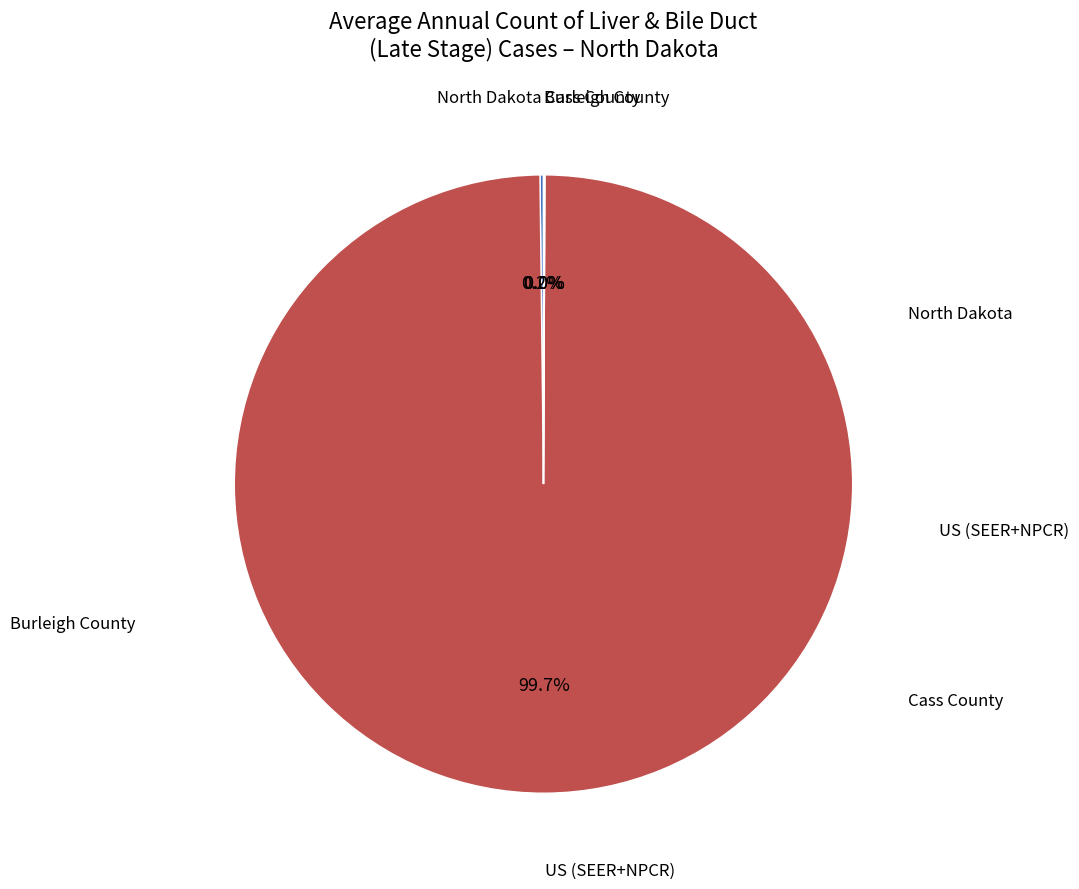

Is there a majority slice in this chart?

Yes